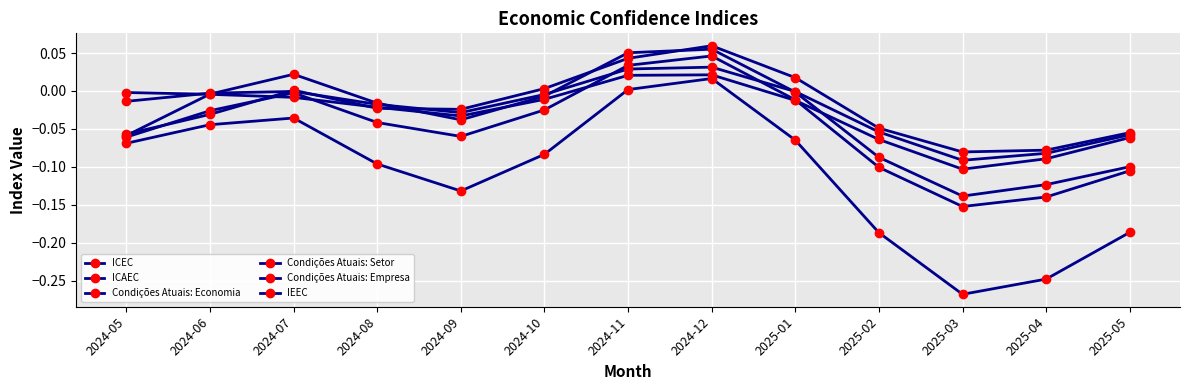

At how many categories does at least one series exceed 0?

5